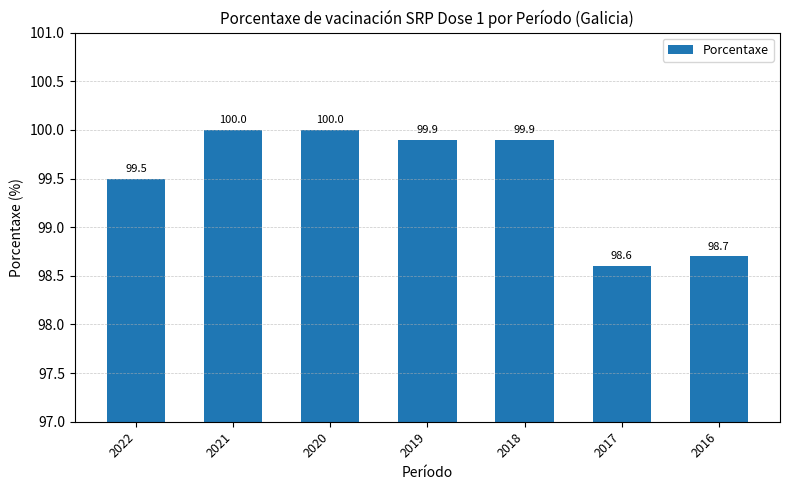

Where does the data first go above 99?

2022